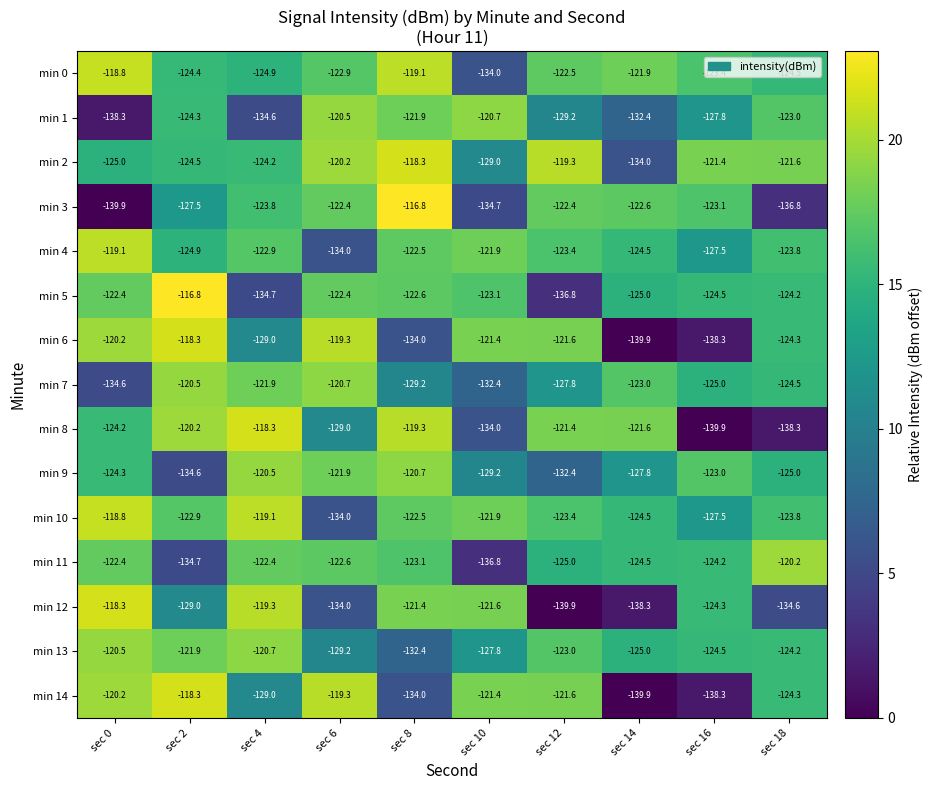

What is the difference between the second highest and minimum values in the min 2 series?

14.7